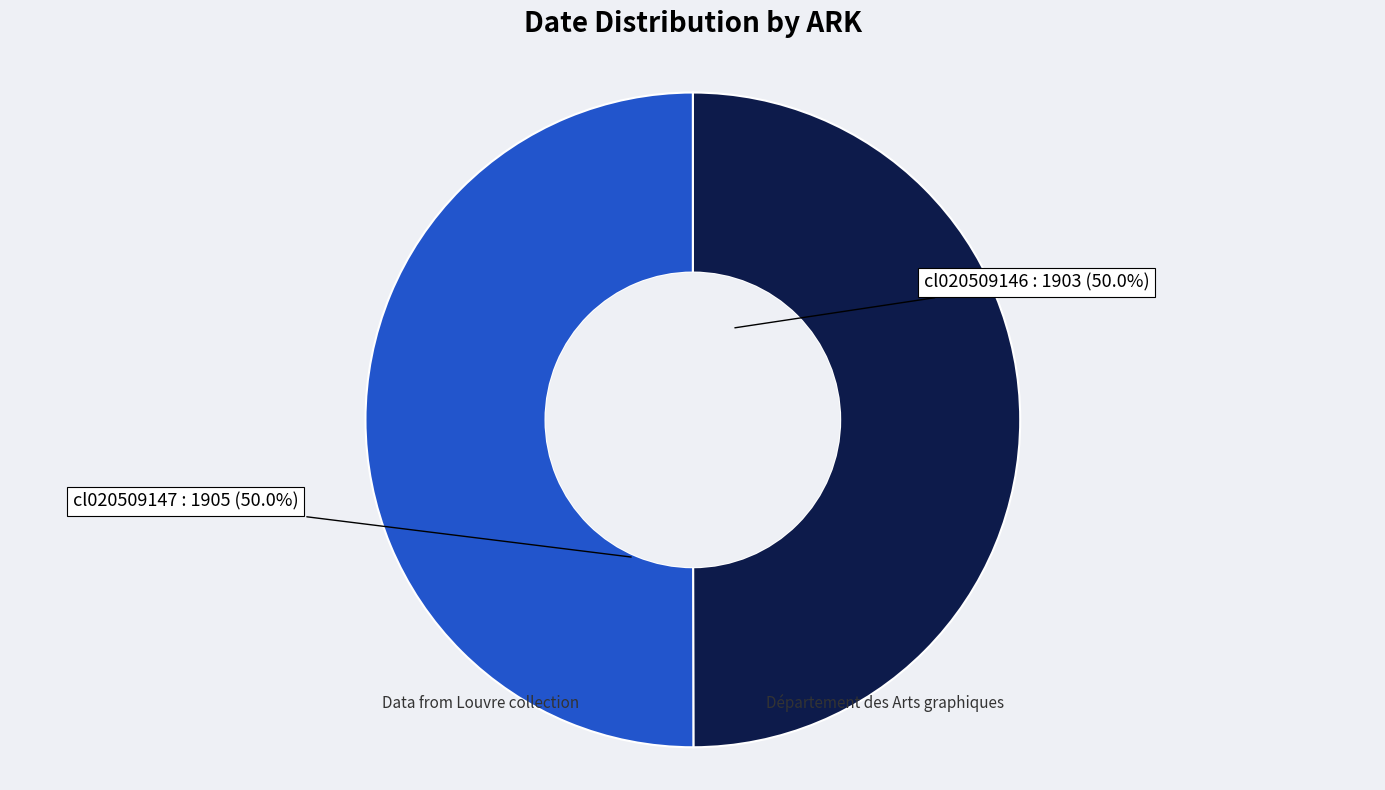

How many segments does this pie chart have?

2